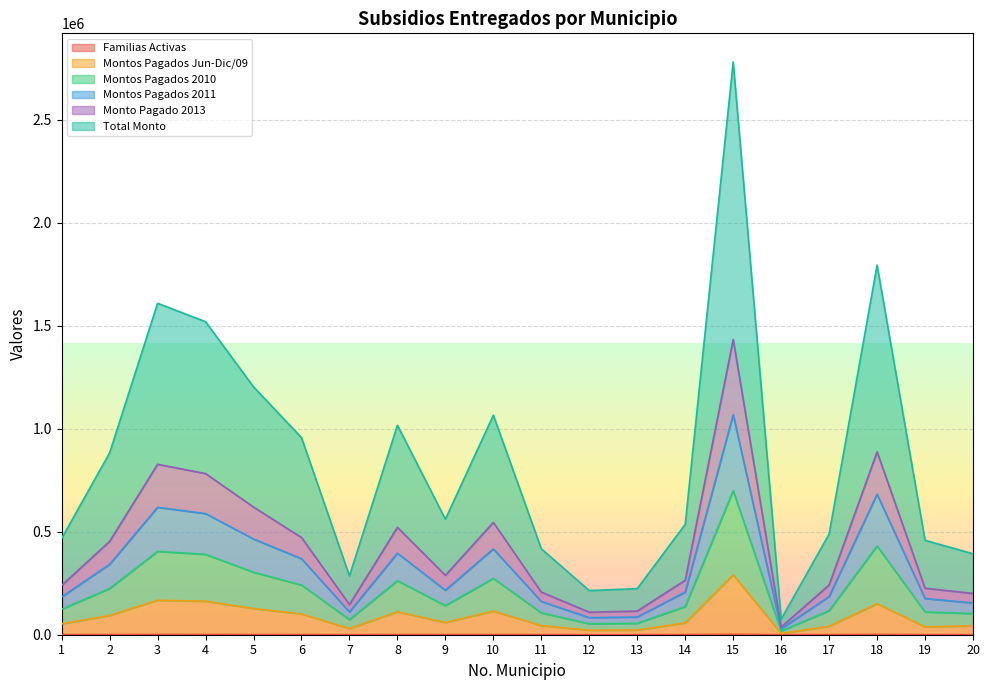

How many interior local peaks does the Total Monto series have?

5